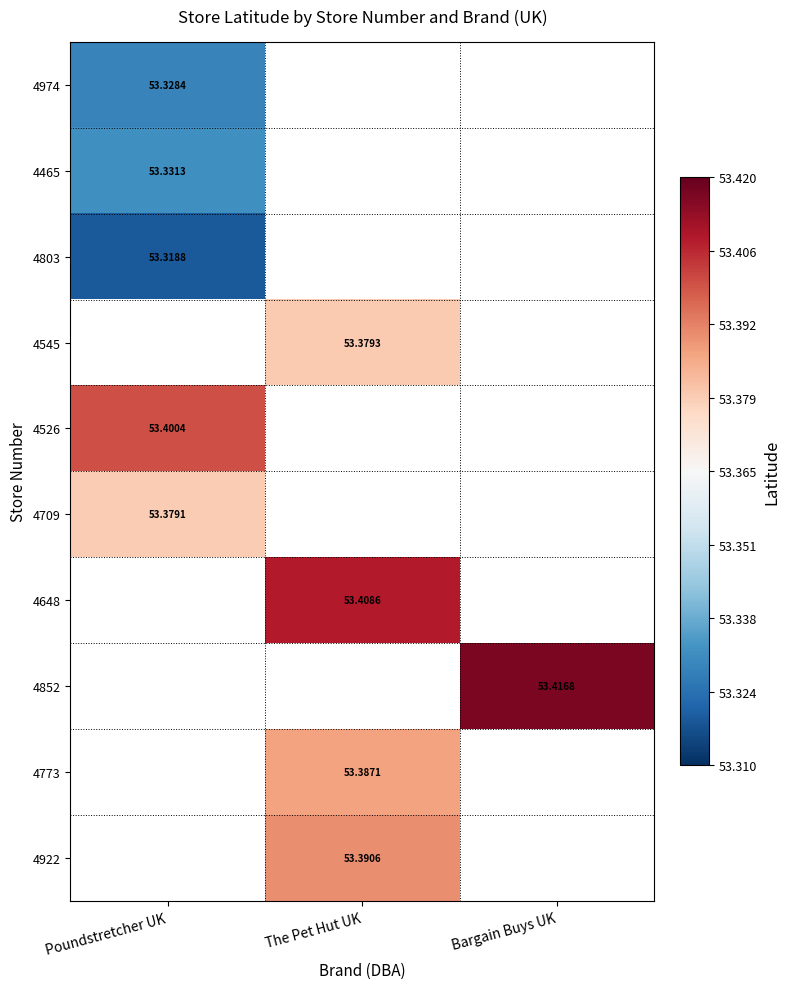

List the labels in order of 4974 value, largest first.

Poundstretcher UK, The Pet Hut UK, Bargain Buys UK